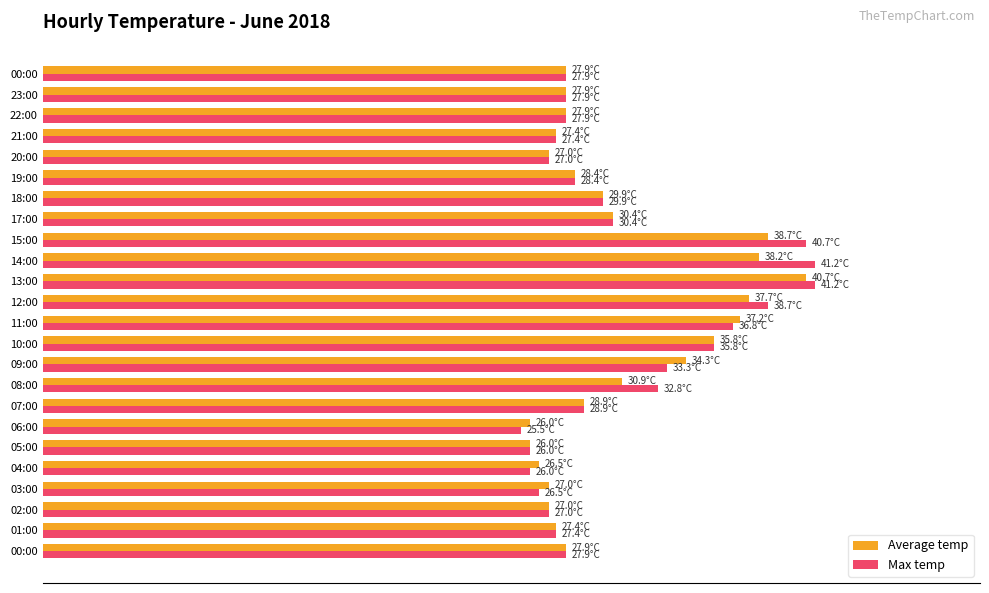

Which series has the largest range (max minus min)?

Max temp